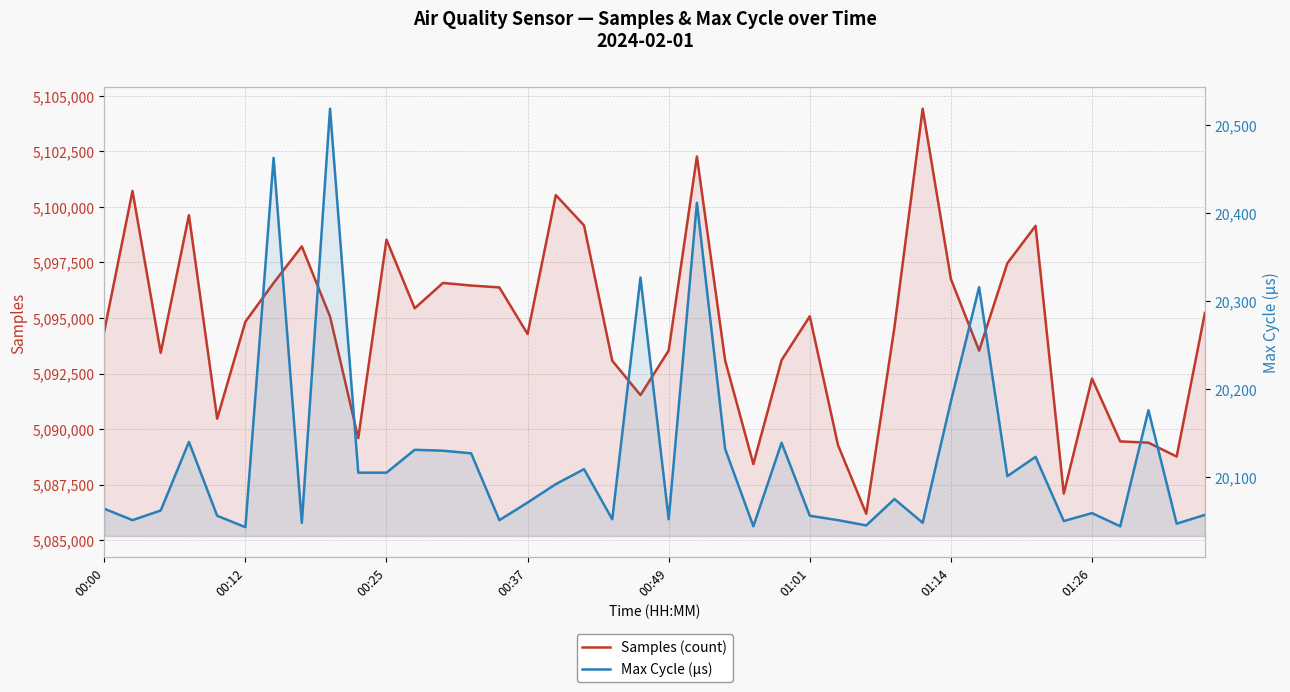

True or false: Samples (count) and Max Cycle (µs) cross at least once.

False